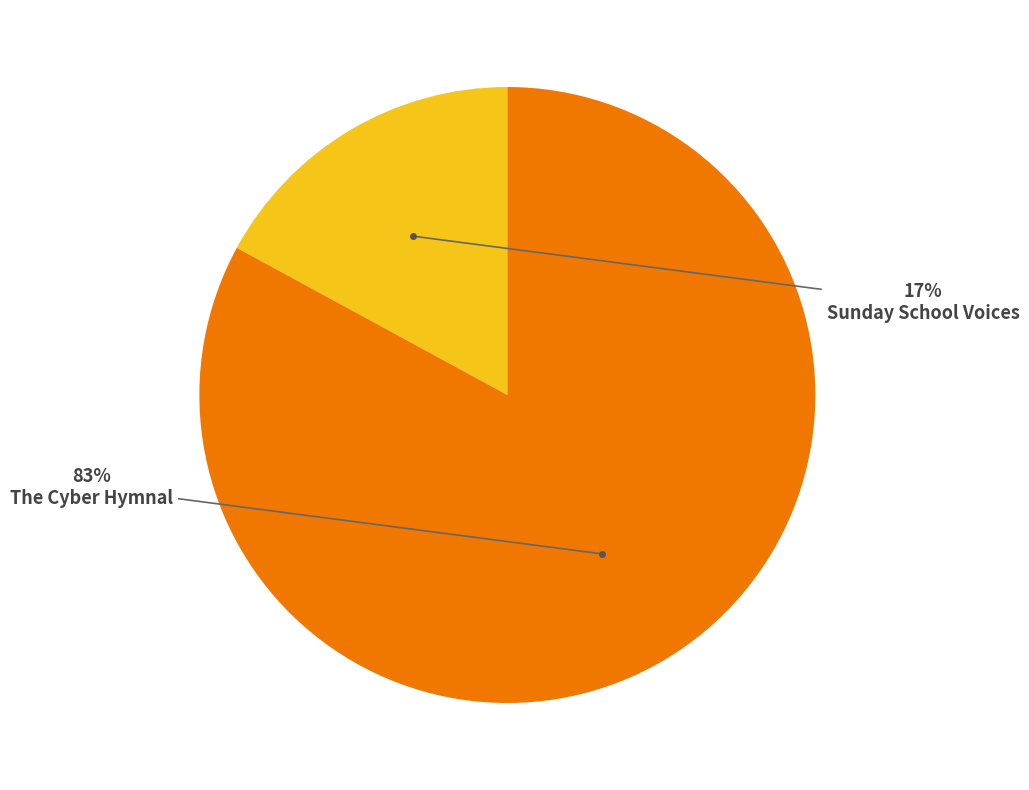

Does any single category account for the majority?

Yes